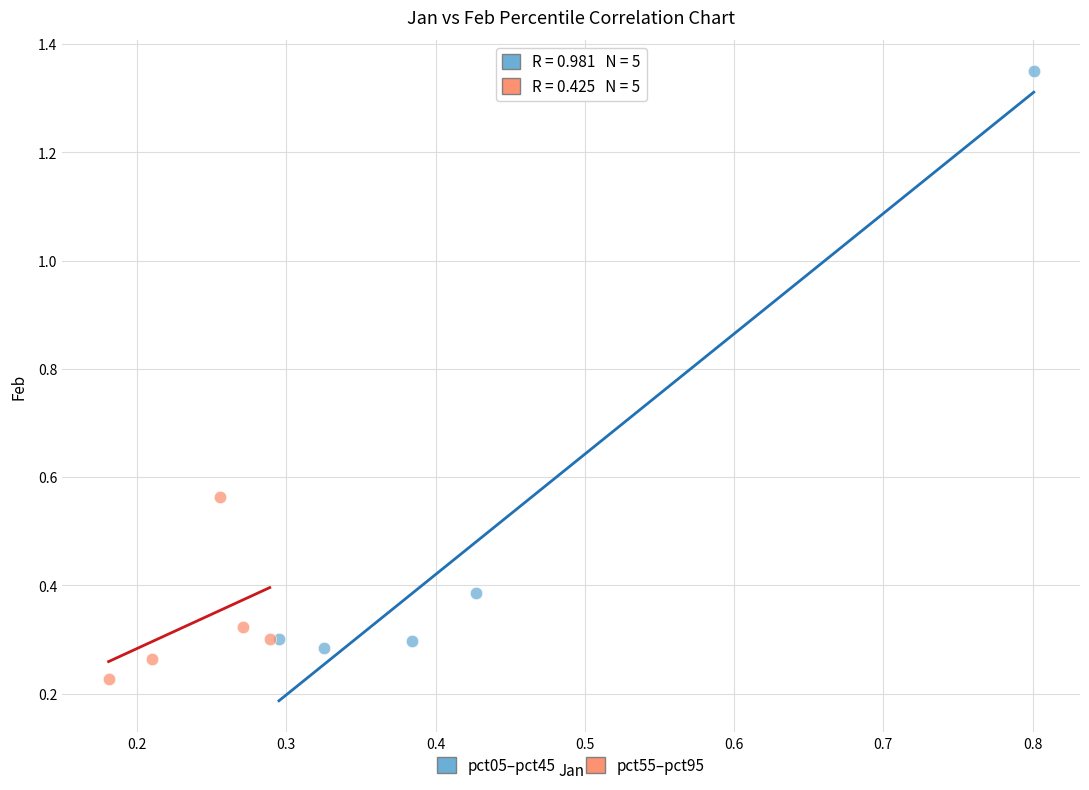

Which series has the widest spread of Y values?

pct05–pct45